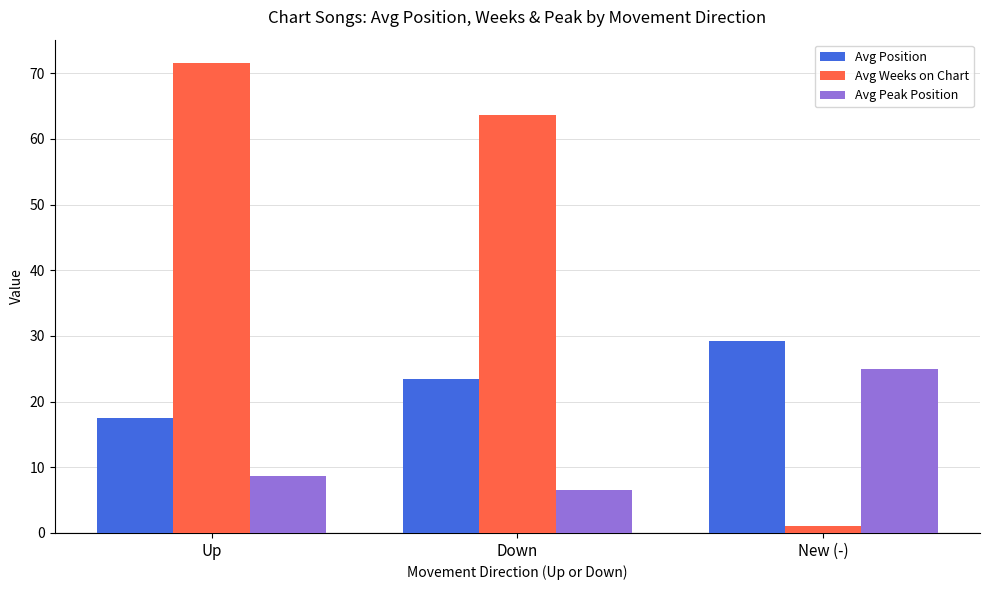

What are all the series names shown in the legend?

Avg Position, Avg Weeks on Chart, Avg Peak Position